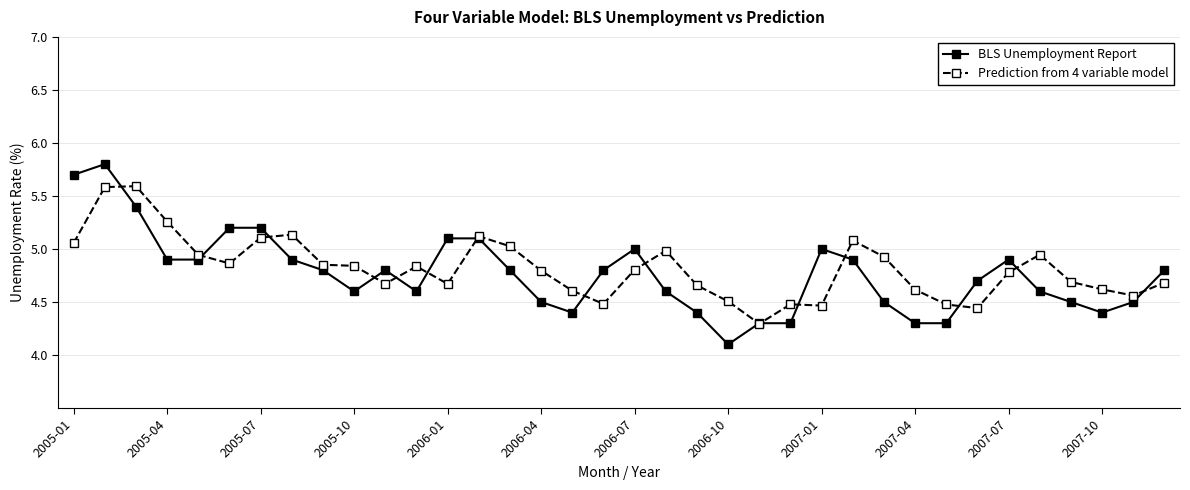

List the series in order of their peak value, highest first.

BLS Unemployment Report, Prediction from 4 variable model